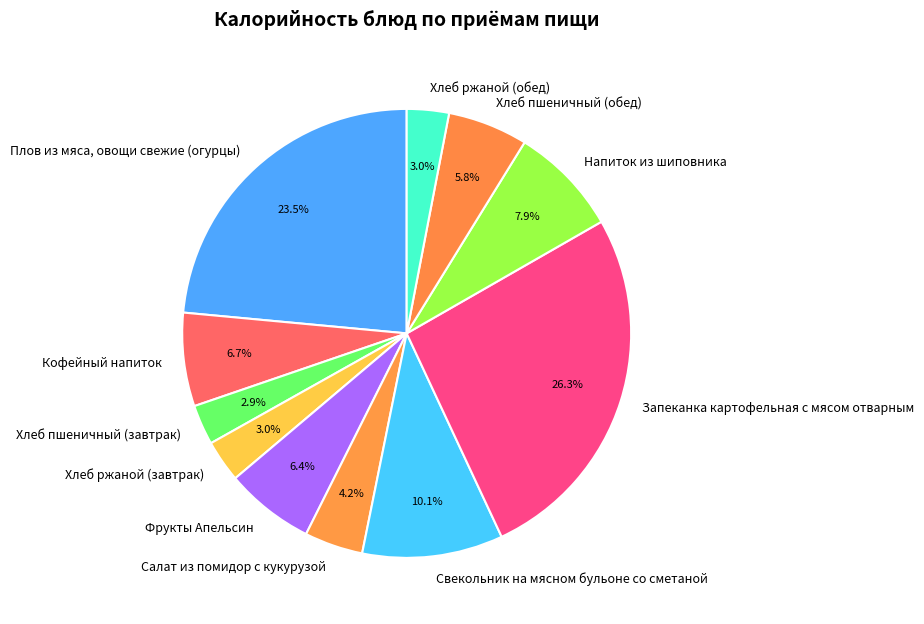

What is the total percentage of Свекольник на мясном бульоне со сметаной and Хлеб пшеничный (завтрак)?

13.0%